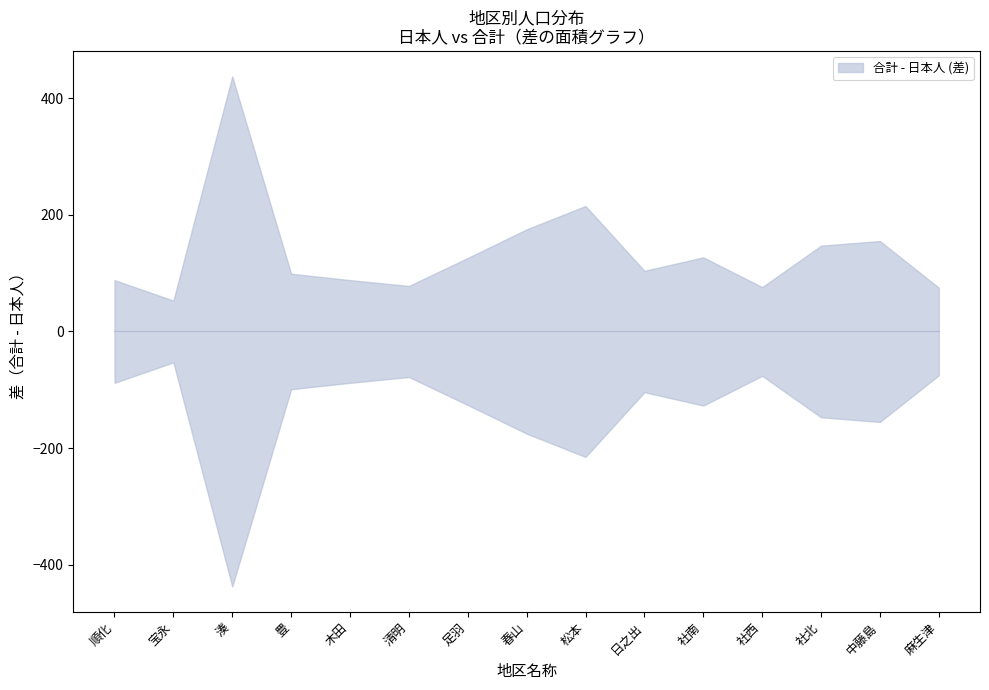

What is the difference between the maximum and minimum values in the 日本人 series?

9900